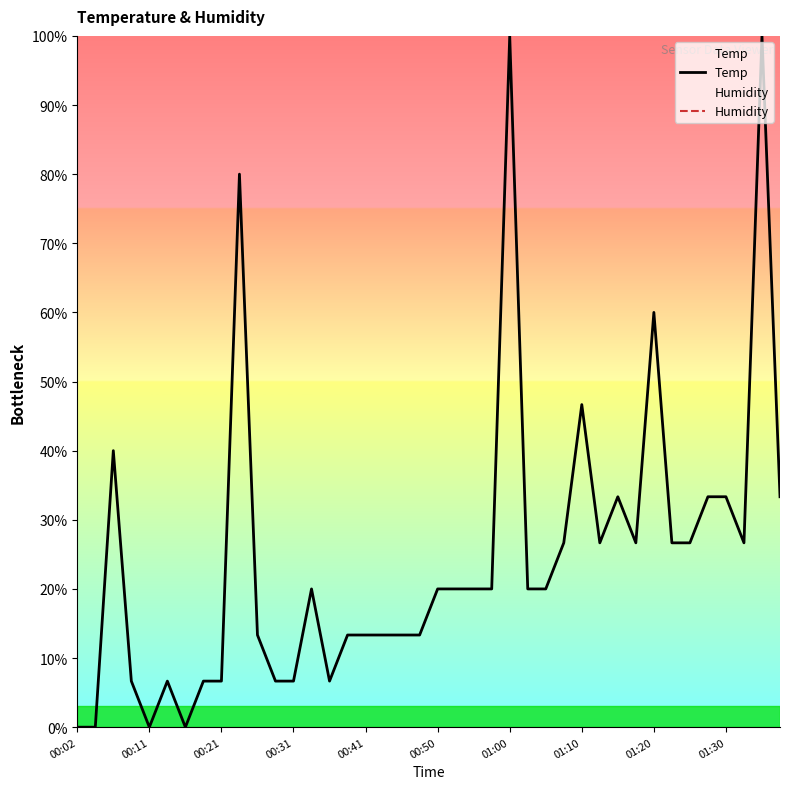

How many lines are shown in the chart?

2